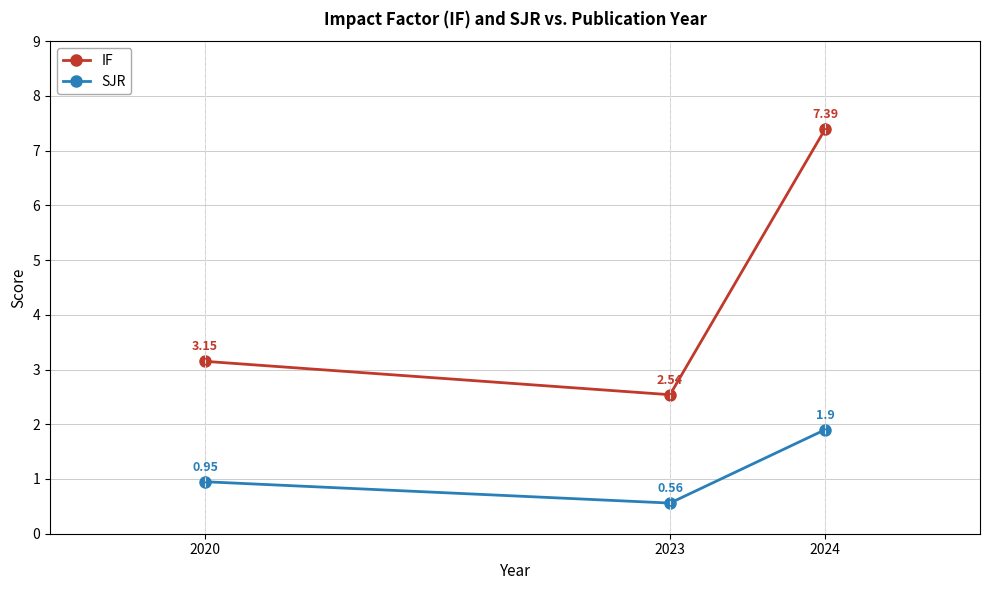

What is the average value of the SJR series?

1.1